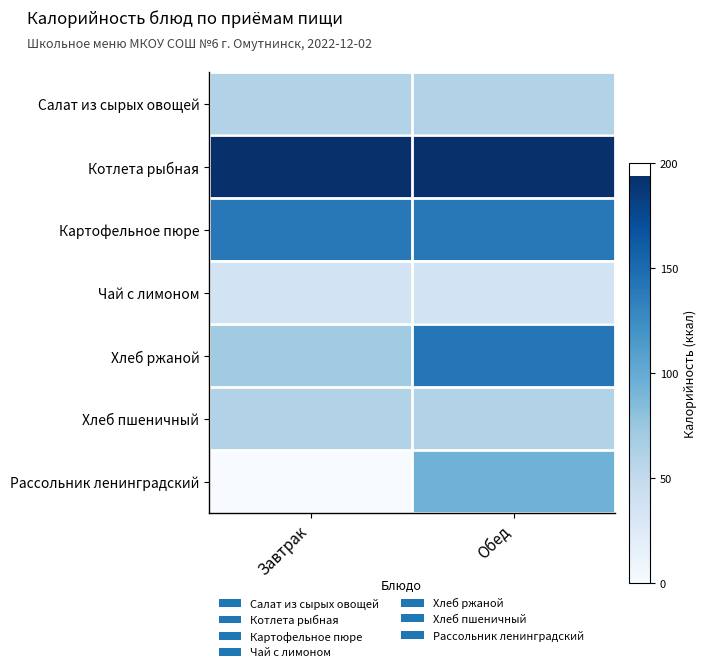

Between Обед and Завтрак, which is larger?

Обед